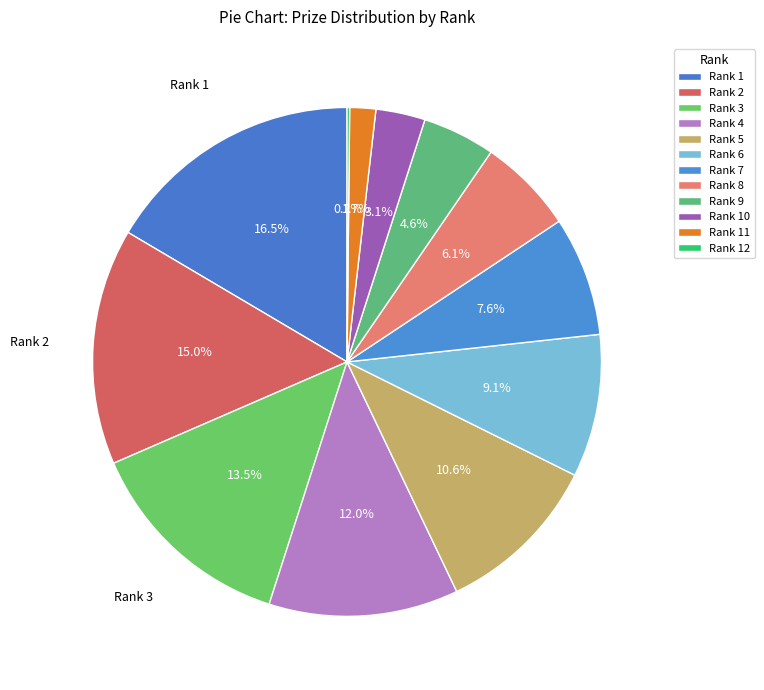

Which slice is the largest?

1